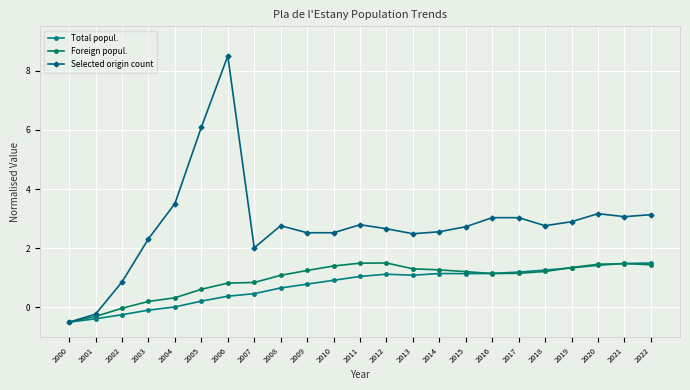

At which category is the sum across all series the highest?

2006